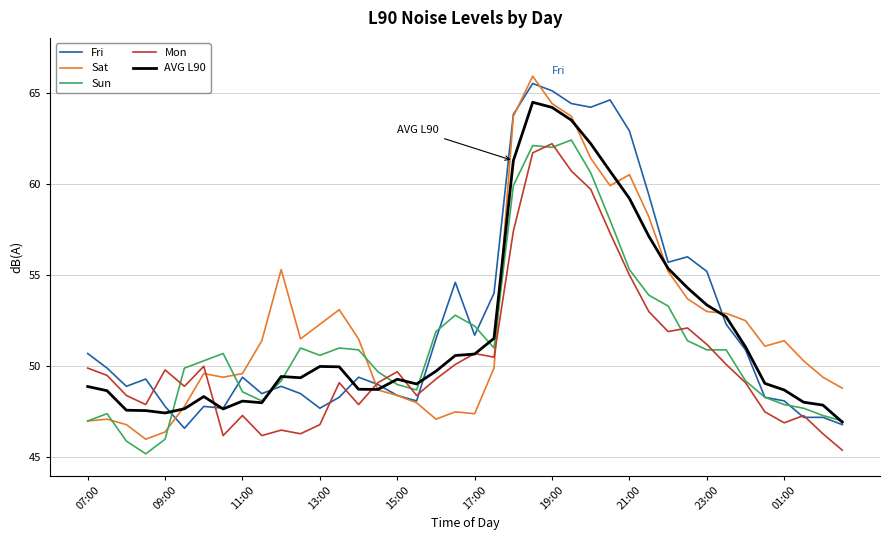

Which series has the largest range (max minus min)?

Sat